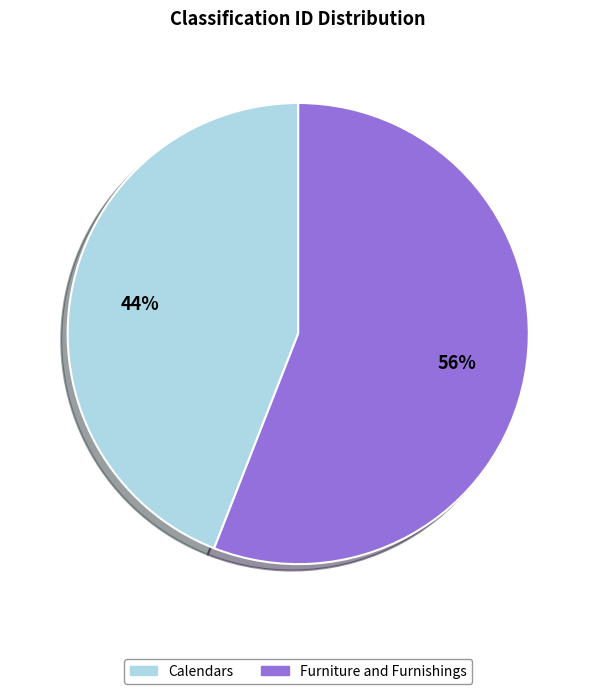

To the nearest percent, what percentage of the pie is Furniture and Furnishings?

56%